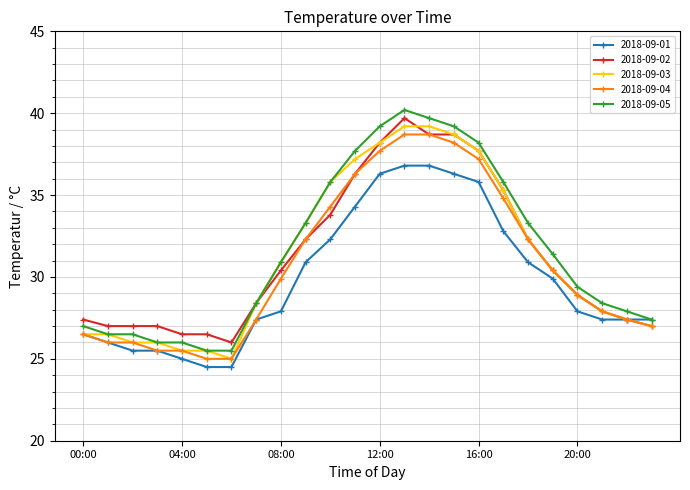

What is the value of the 2018-09-01 point at the 10th from the left?

30.9